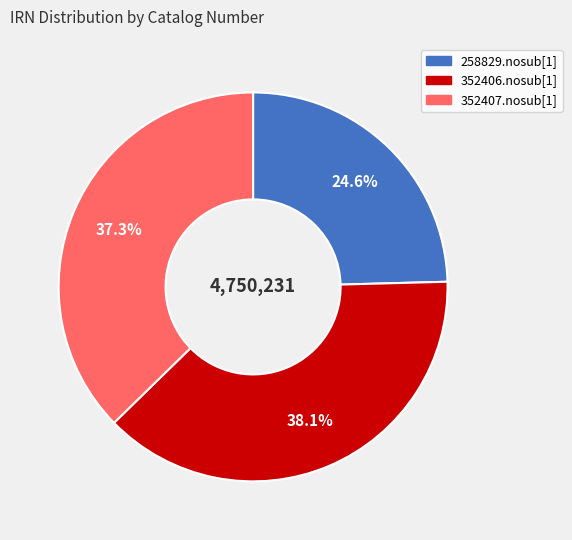

The 352407.nosub[1] slice represents 29% of the pie. True or false?

False